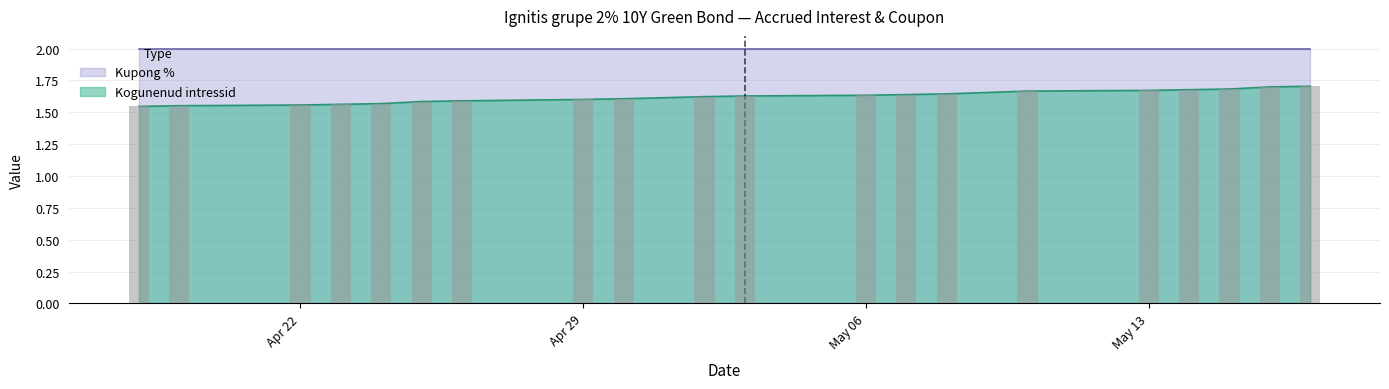

What is the difference between the maximum and minimum values?

0.2